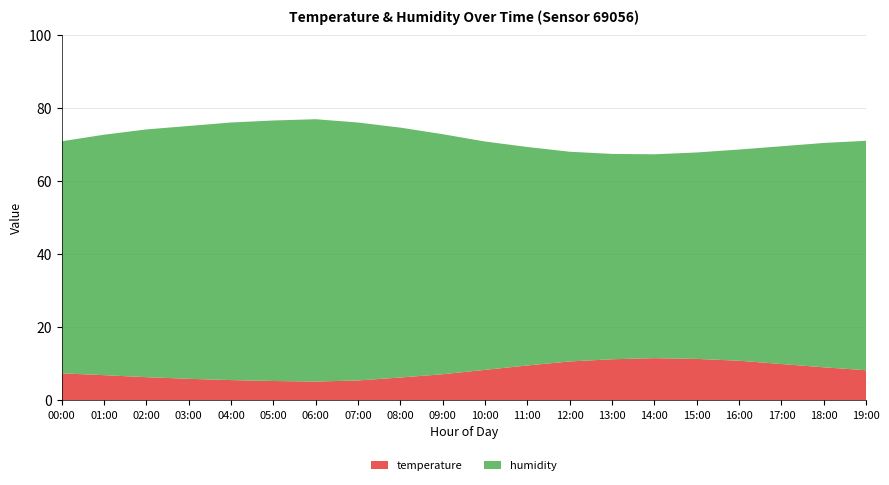

Reading right to left, list all the values displayed in this chart.

temperature: 8.2	9.0	9.9	10.8	11.3	11.5	11.2	10.6	9.5	8.3	7.1	6.2	5.4	5.1	5.2	5.5	5.8	6.3	6.8	7.3
humidity: 62.8	61.4	59.6	57.8	56.5	55.8	56.2	57.4	59.8	62.5	65.7	68.4	70.6	71.8	71.3	70.5	69.2	67.8	65.8	63.5